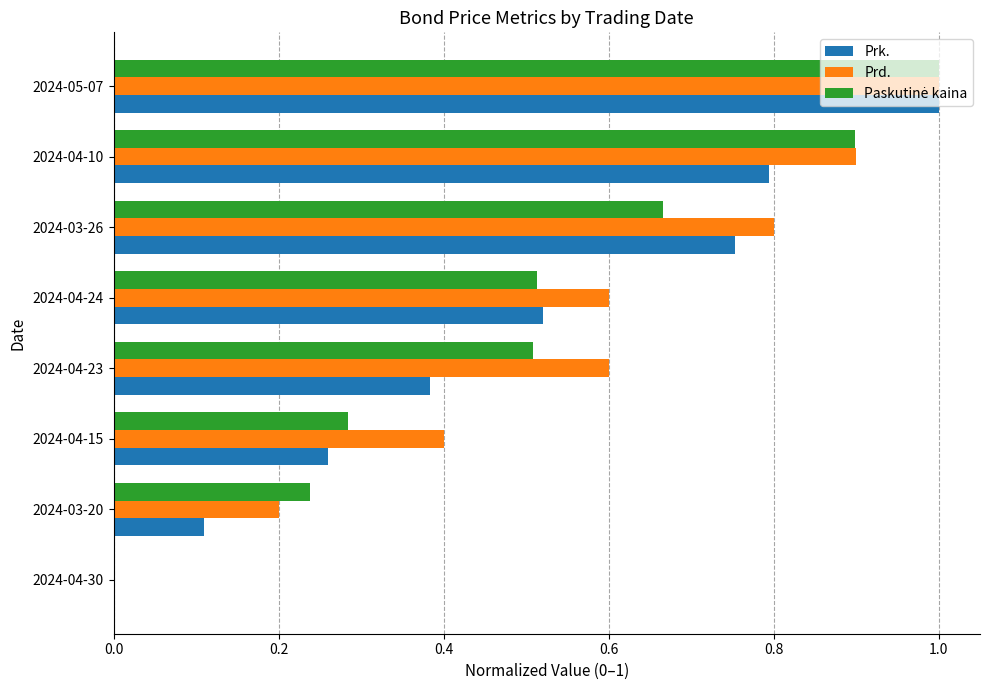

What is the maximum value shown in the chart?

1.0